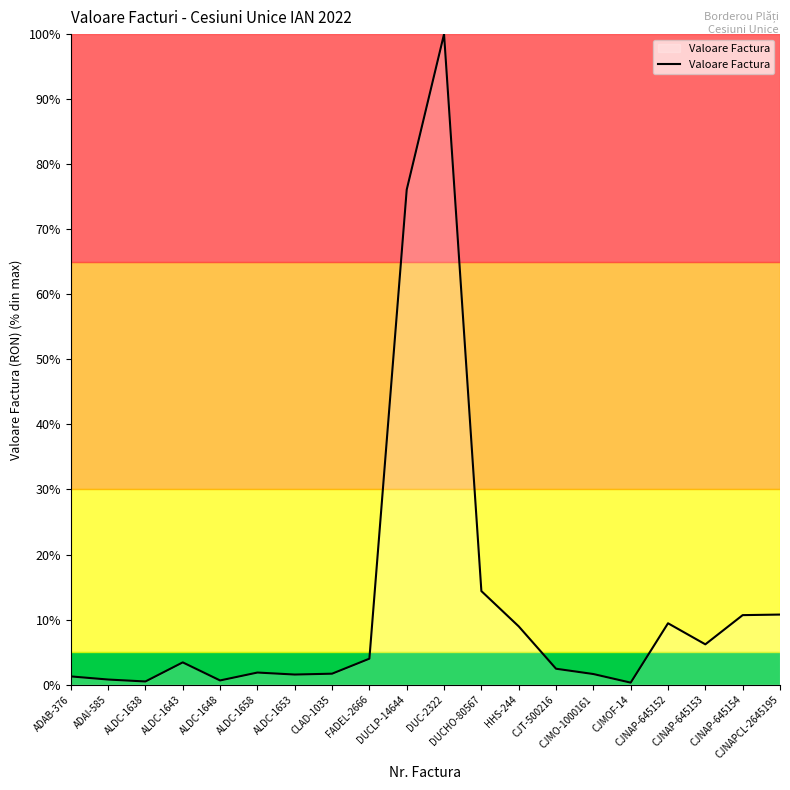

What is the greatest value displayed?

100.0